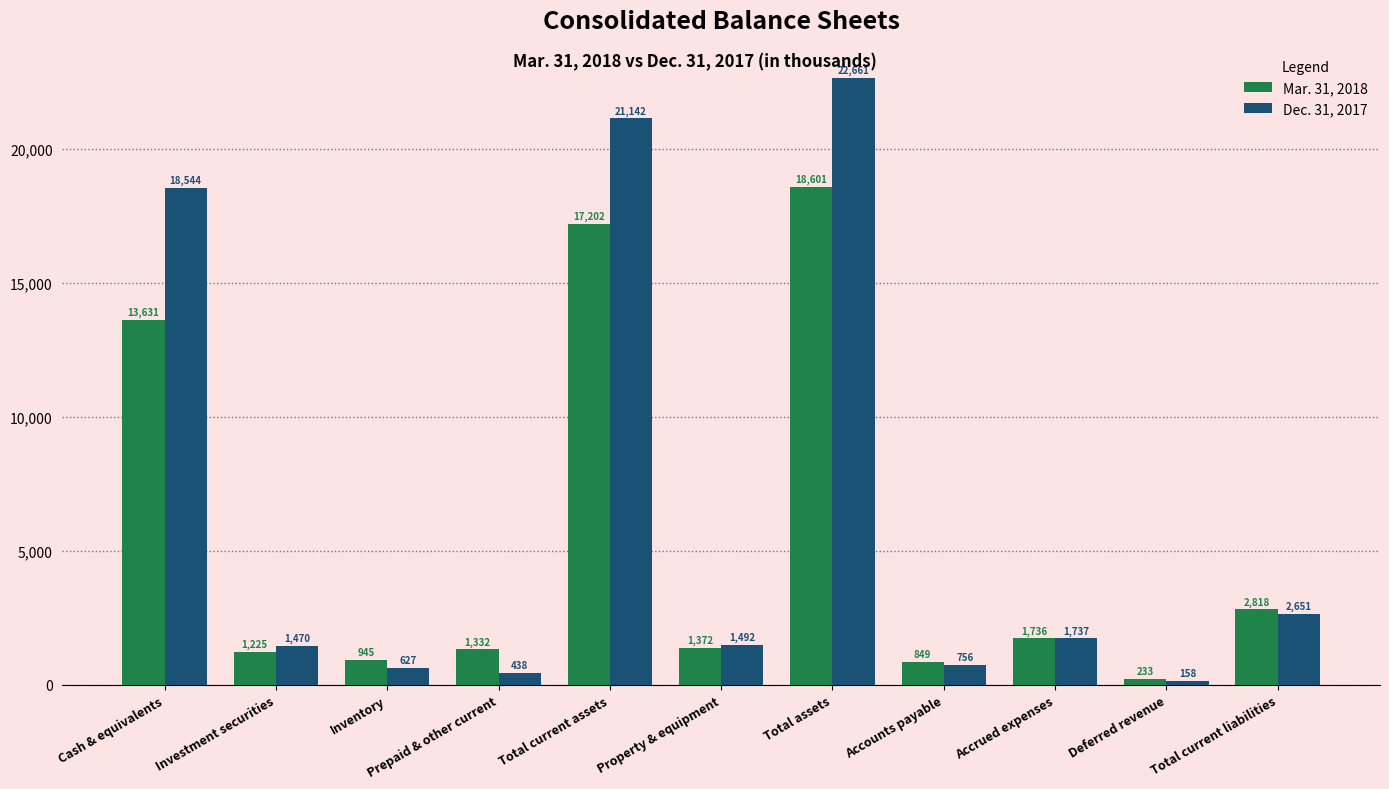

Is the value of Mar. 31, 2018 at Property & equipment greater than the value of Dec. 31, 2017 at Accrued expenses?

No